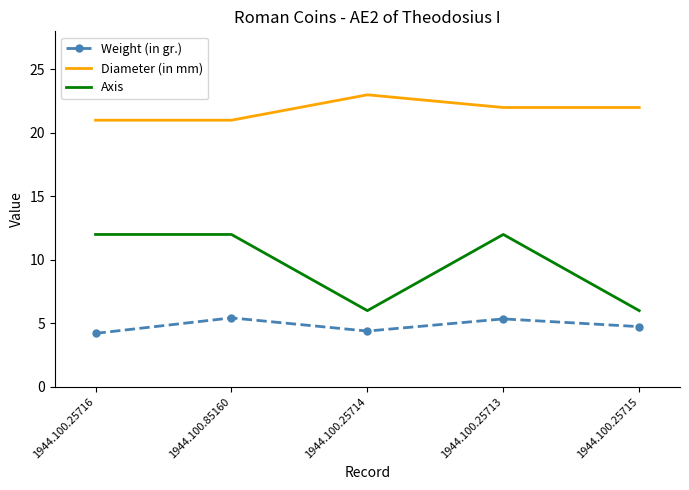

What is the difference between the highest and lowest values at 1944.100.85160?

15.6